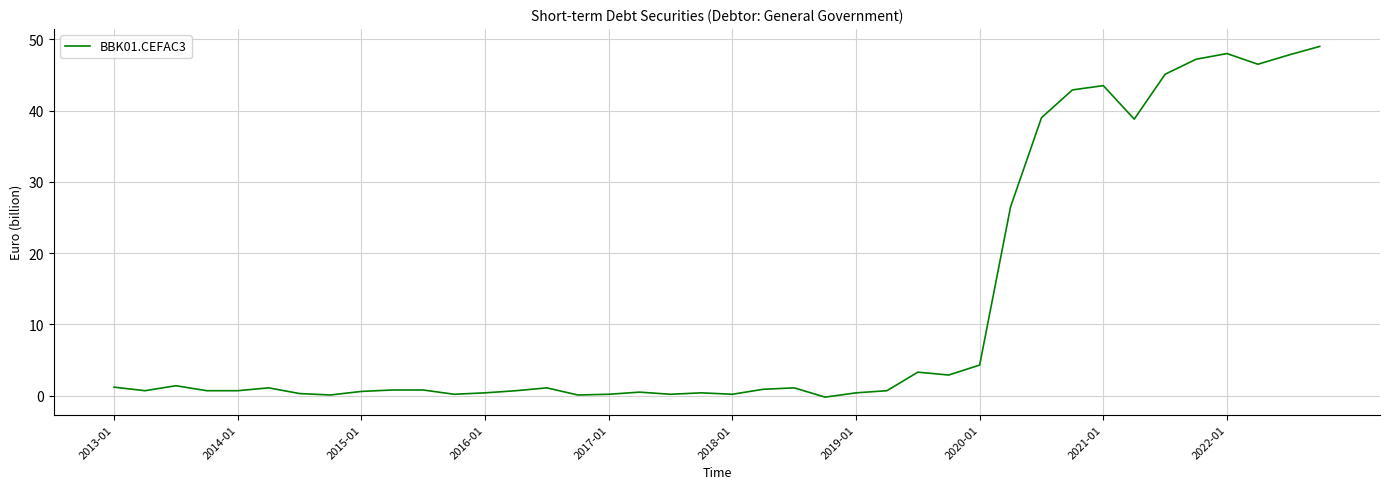

What is the difference between the maximum and minimum values?

49.2